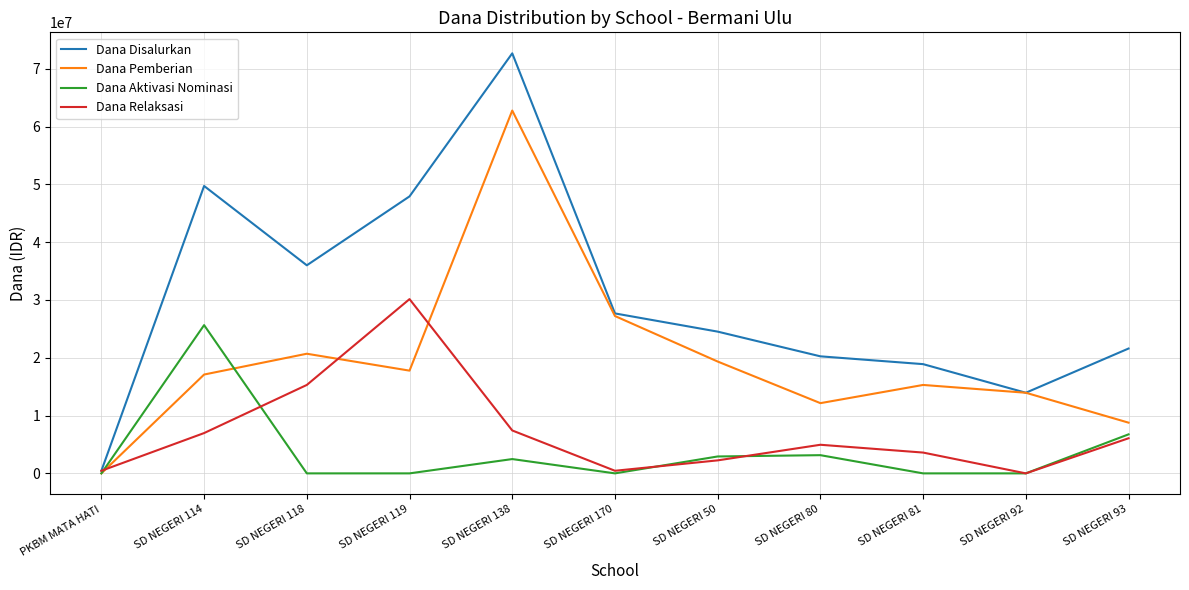

What is the spread (max minus min) of values at SD NEGERI 93?

15525000